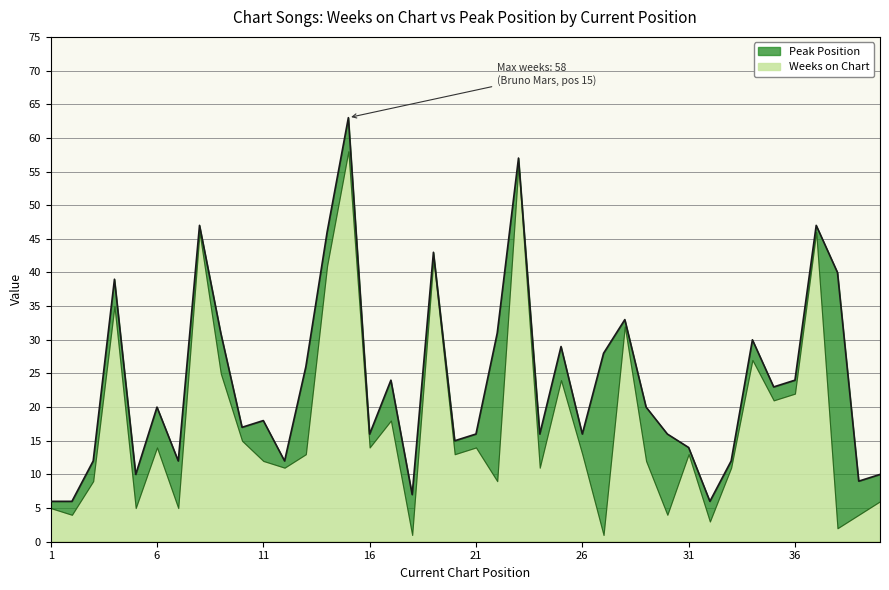

Does the chart have visible grid lines?

Yes